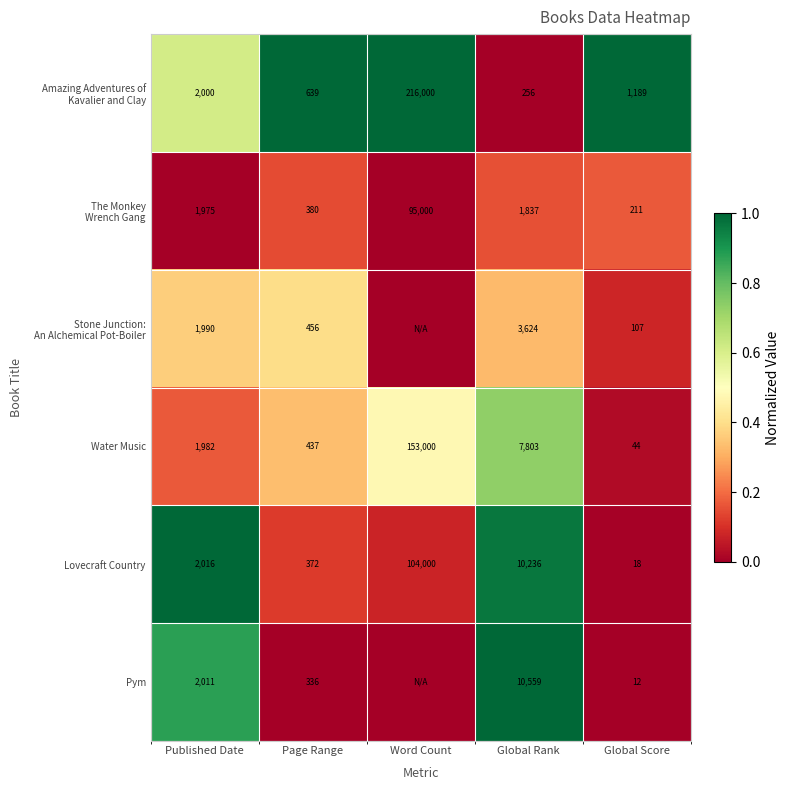

Count the number of data series in this chart.

6